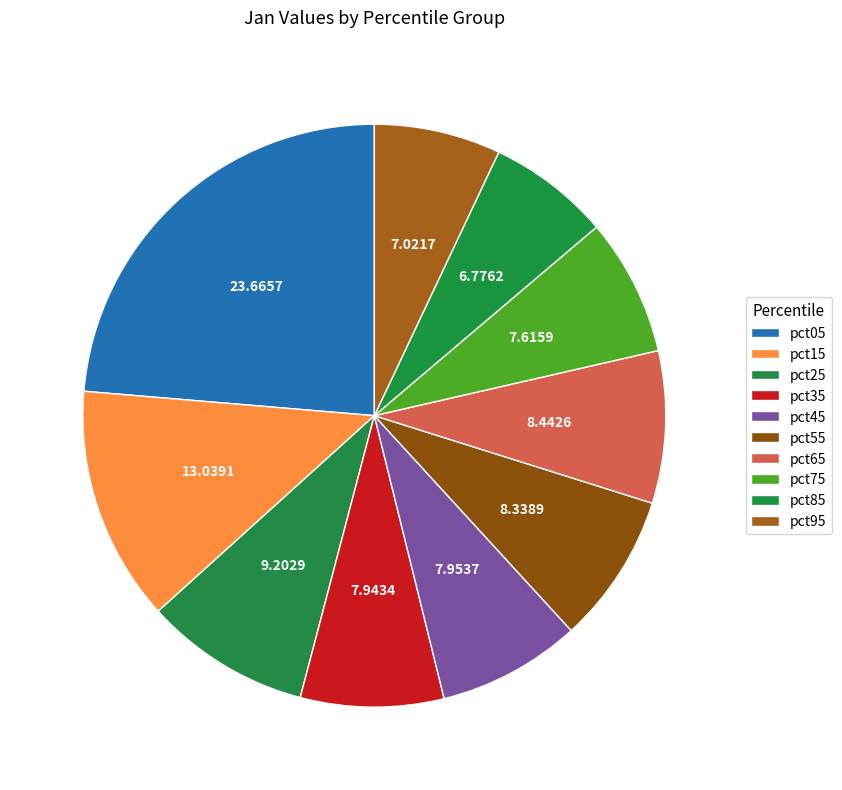

Is it true that pct45 is 19% of the pie?

False